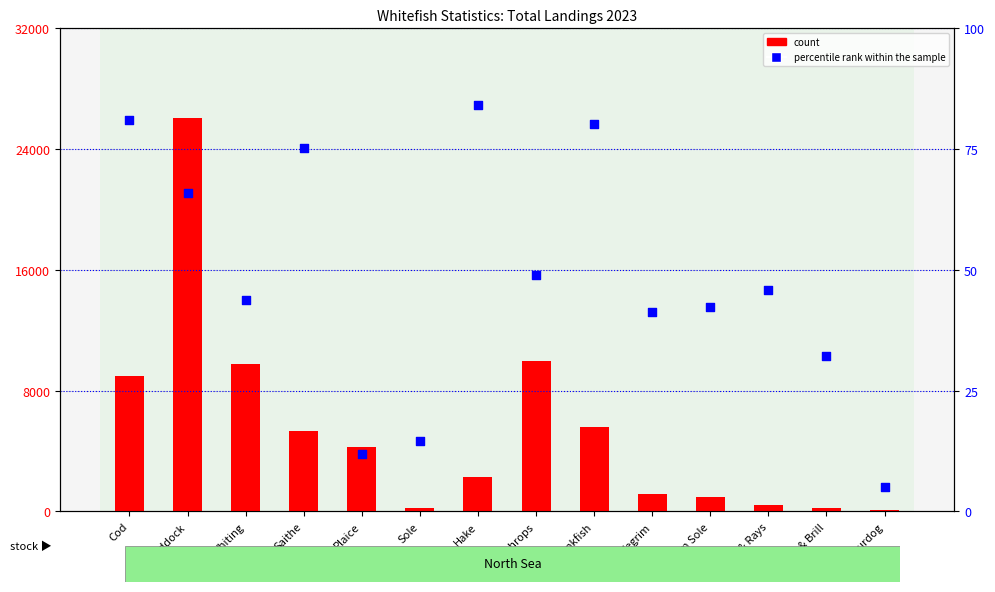

Which series has the largest total across all categories?

count